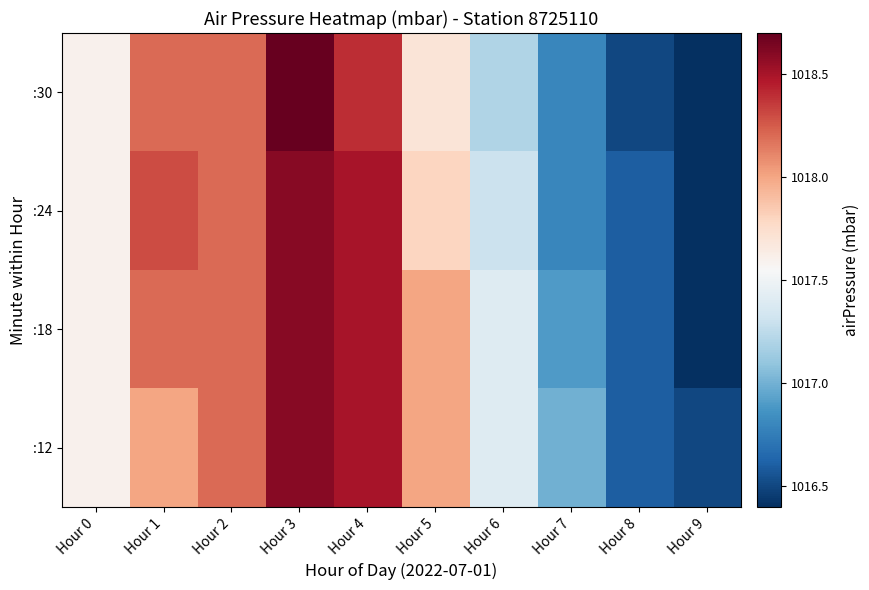

Count the number of data series in this chart.

4